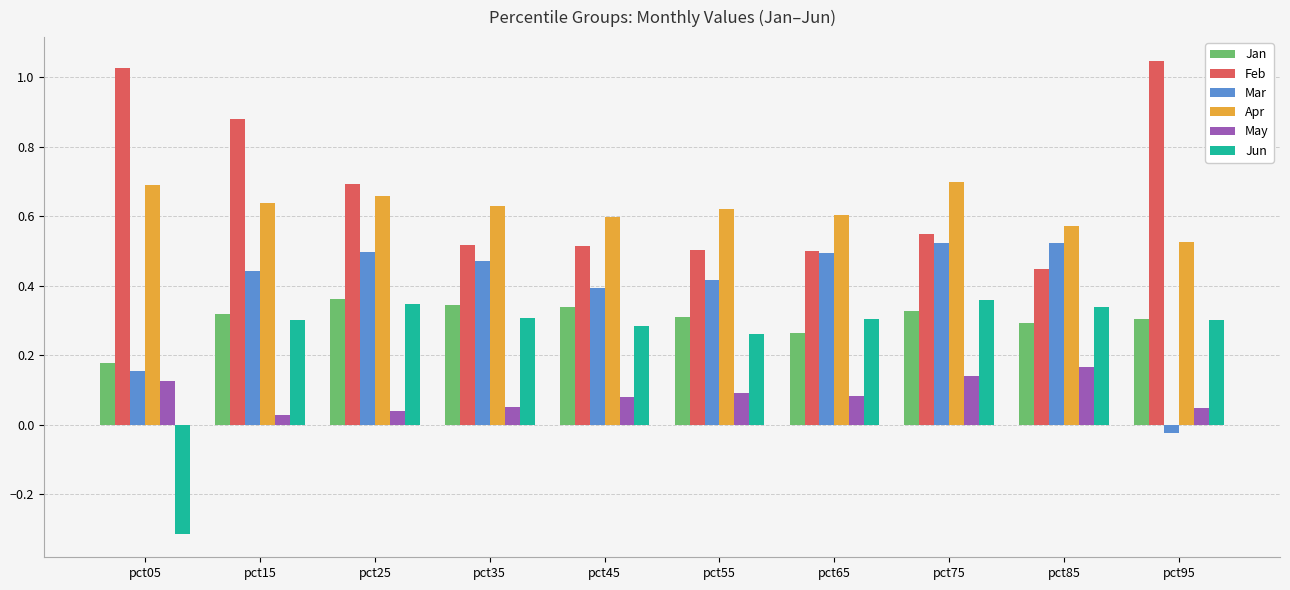

Where is Apr nearest to the value 0?

pct95